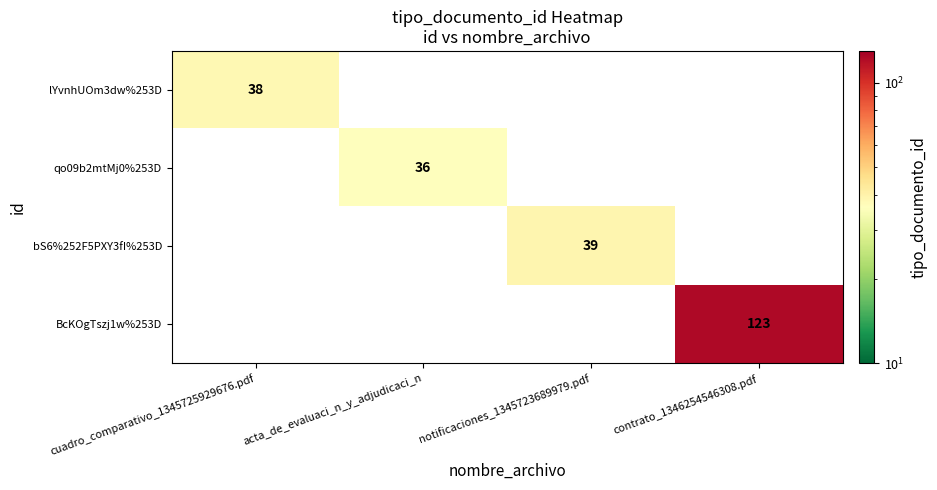

True or false: bS6%252F5PXY3fI%253D has a value of 39 at notificaciones_1345723689979.pdf.

True